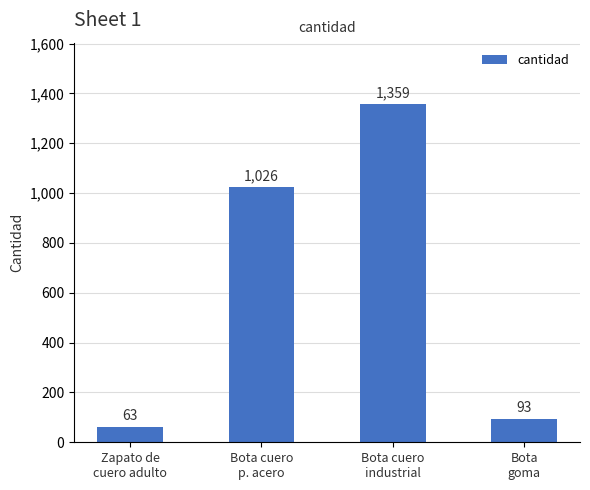

List the labels in order of value, largest first.

Bota cuero
industrial, Bota cuero
p. acero, Bota
goma, Zapato de
cuero adulto